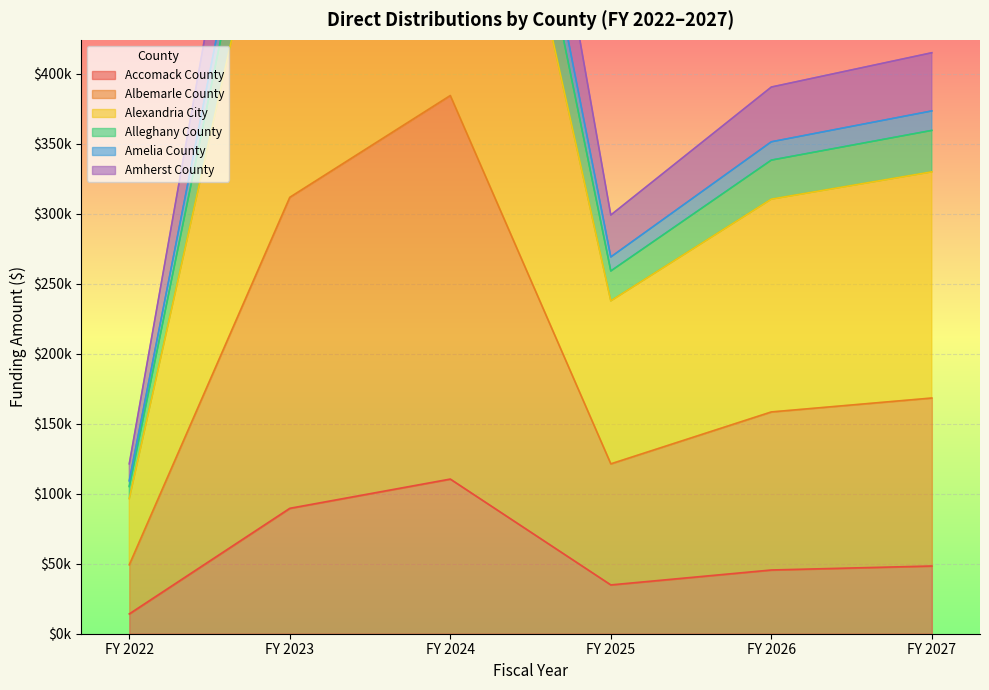

What is the sum of all Alleghany County values?

2942062.7